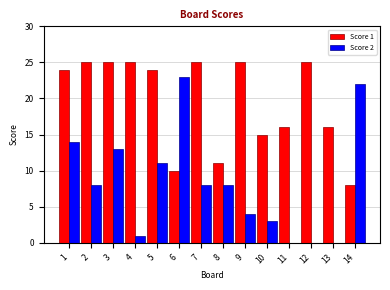

Reading left to right, list all the values displayed in this chart.

Score 1: 24	25	25	25	24	10	25	11	25	15	16	25	16	8
Score 2: 14	8	13	1	11	23	8	8	4	3	0	0	0	22